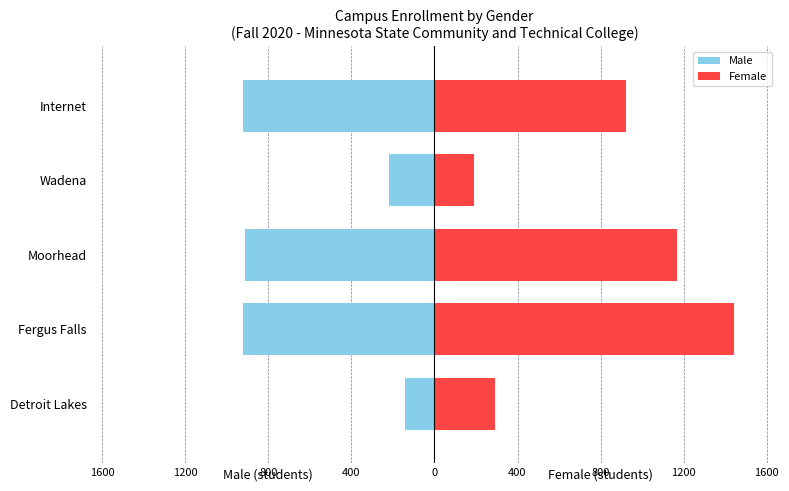

What is the spread (max minus min) of values at Moorhead?

2079